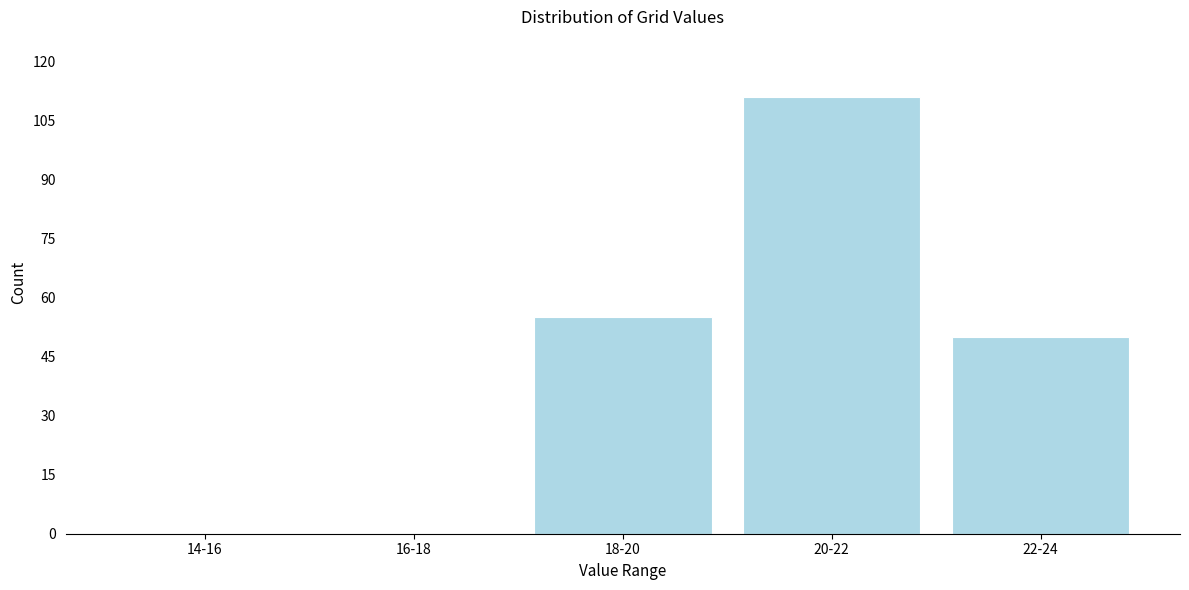

Reading left to right, extract all data points from this chart.

14-16=0	16-18=0	18-20=55	20-22=111	22-24=50